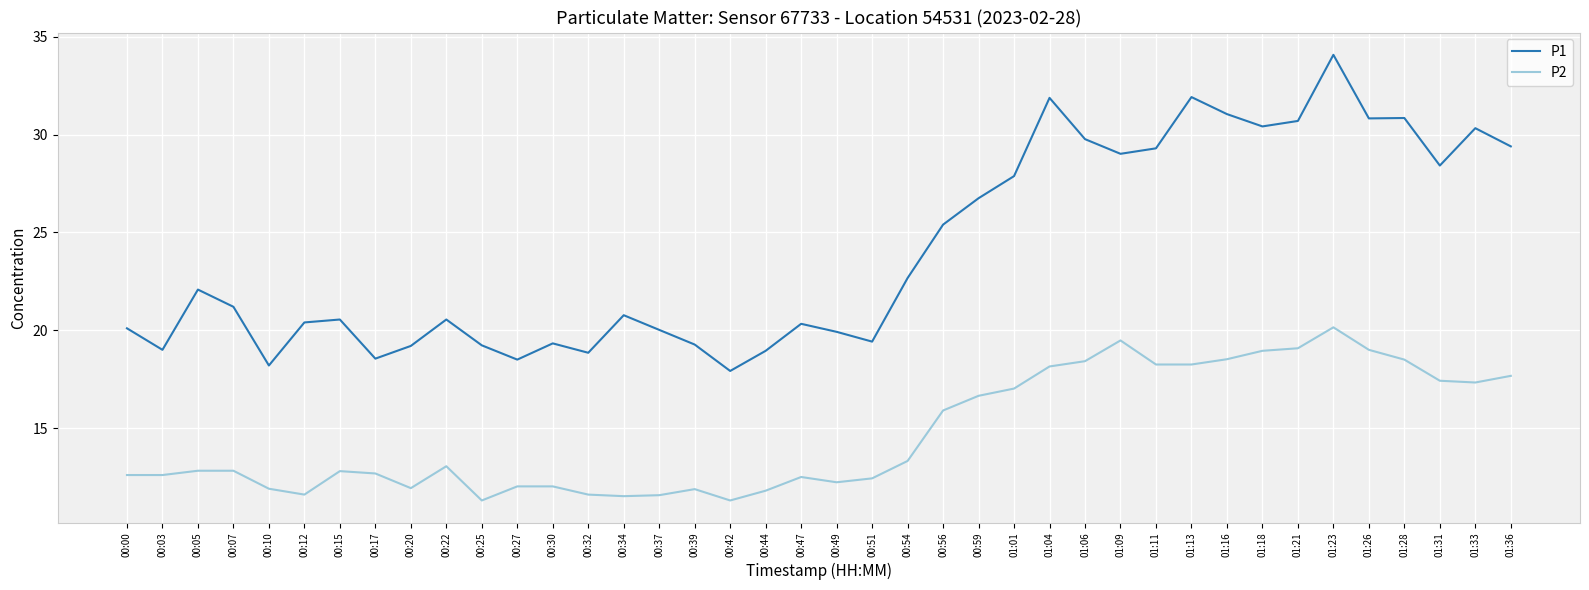

At which category is the sum across all series the highest?

01:23